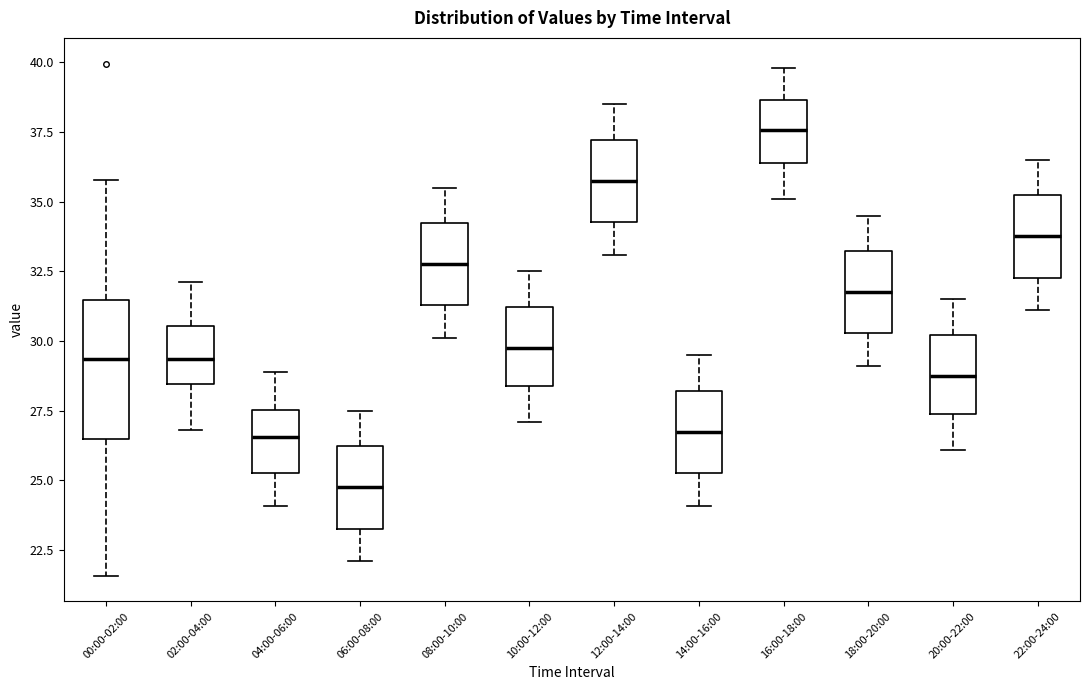

Reading left to right, transcribe this box plot: for each box, give where its median line is, the range the box spans, and where its two whiskers end, as read against the y-axis. The values are not printed on the chart, so give them approximately, as read against the axis.

00:00-02:00: median 29.5, box 26.5 to 31.5, whiskers 21.5 to 36.0
02:00-04:00: median 29.5, box 28.5 to 30.5, whiskers 27.0 to 32.0
04:00-06:00: median 26.5, box 25.5 to 27.5, whiskers 24.0 to 29.0
06:00-08:00: median 25.0, box 23.5 to 26.0, whiskers 22.0 to 27.5
08:00-10:00: median 33.0, box 31.5 to 34.0, whiskers 30.0 to 35.5
10:00-12:00: median 30.0, box 28.5 to 31.0, whiskers 27.0 to 32.5
12:00-14:00: median 36.0, box 34.5 to 37.0, whiskers 33.0 to 38.5
14:00-16:00: median 27.0, box 25.5 to 28.0, whiskers 24.0 to 29.5
16:00-18:00: median 37.5, box 36.5 to 38.5, whiskers 35.0 to 40.0
18:00-20:00: median 32.0, box 30.5 to 33.0, whiskers 29.0 to 34.5
20:00-22:00: median 29.0, box 27.5 to 30.0, whiskers 26.0 to 31.5
22:00-24:00: median 34.0, box 32.5 to 35.0, whiskers 31.0 to 36.5